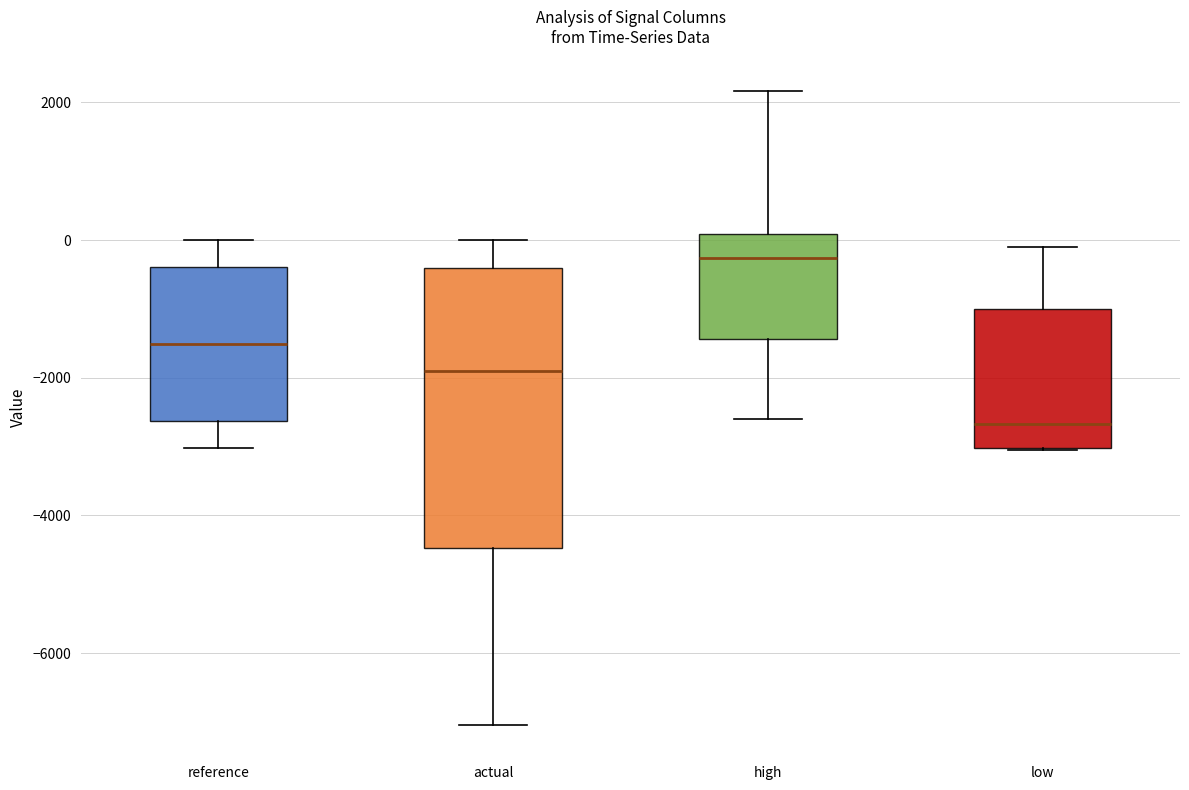

Reading left to right, read every box against the y-axis: the position of its median line, the range the box covers, and the ends of its whiskers. The values are not printed on the chart, so give them approximately, as read against the axis.

reference: median -1600, box -2600 to -400, whiskers -3000 to 0
actual: median -1800, box -4400 to -400, whiskers -7000 to 0
high: median -200, box -1400 to 0, whiskers -2600 to 2200
low: median -2600, box -3000 to -1000, whiskers -3000 to 0